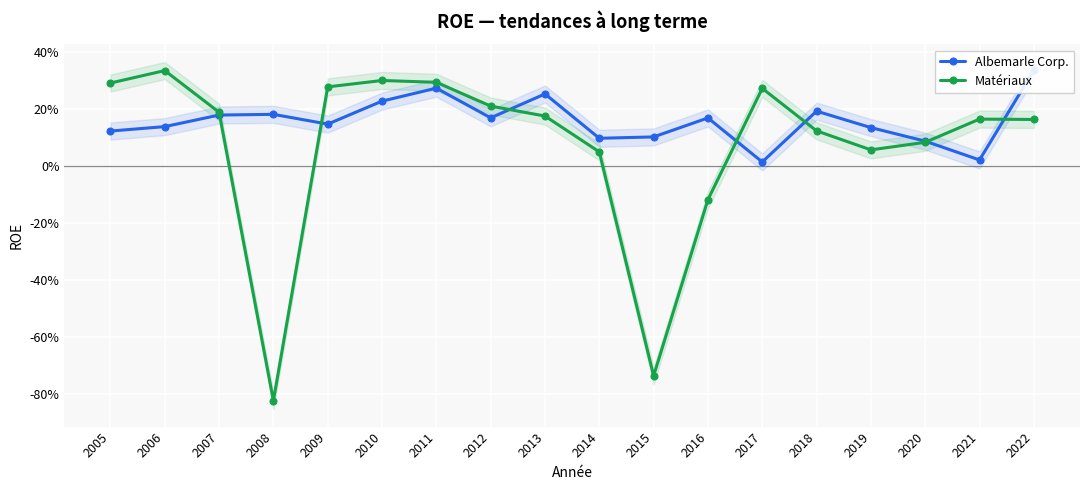

Which has a higher value, 2010 or 2020?

2010